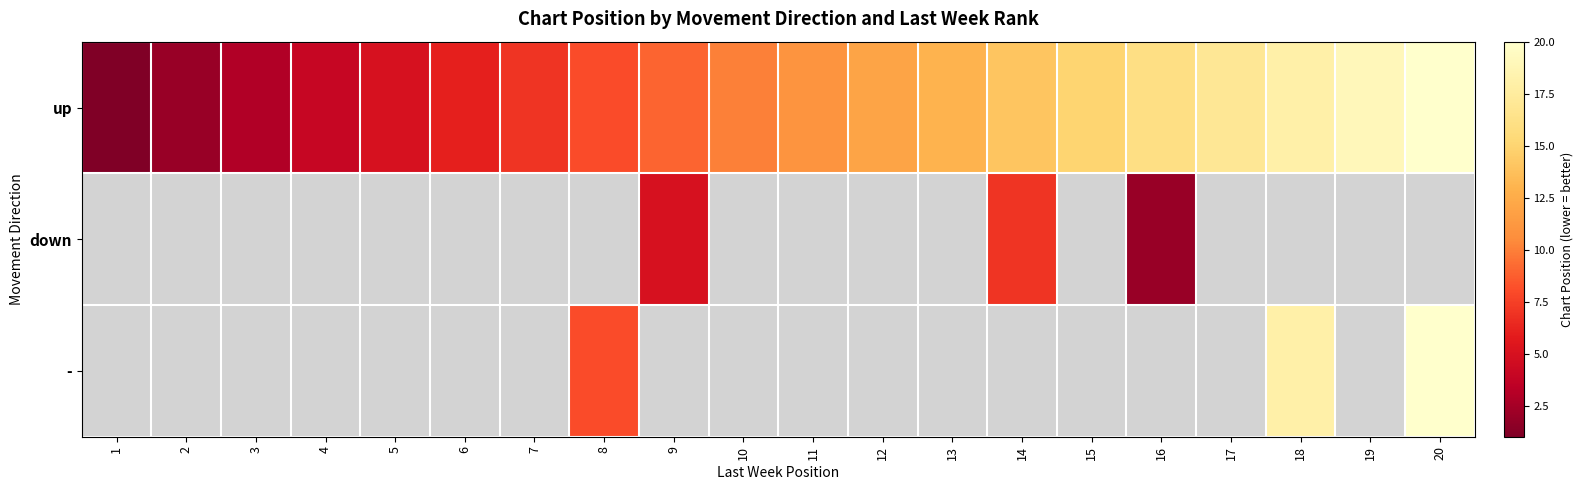

Where is up nearest to the value 10?

10